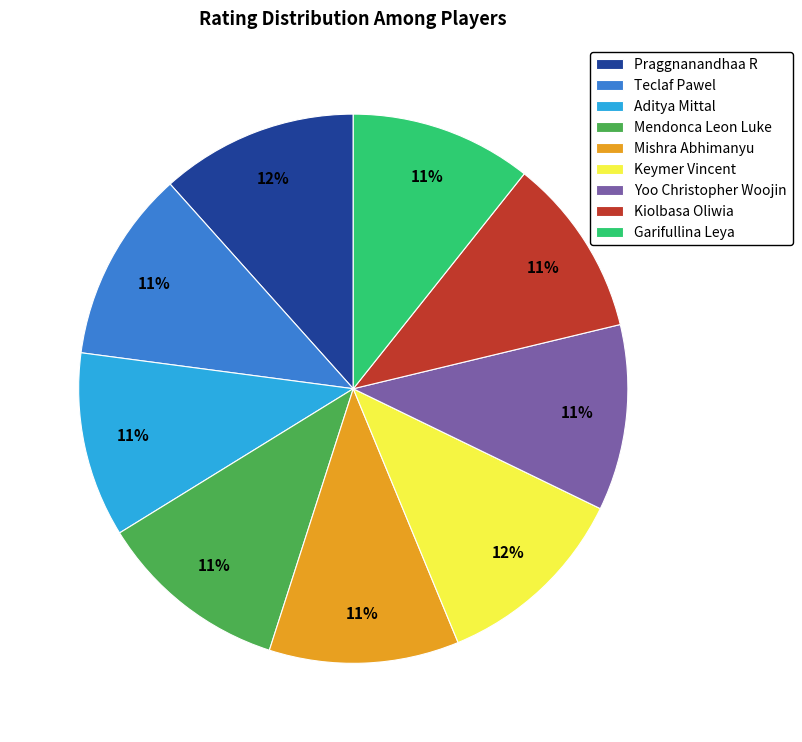

Does any single category account for the majority?

No